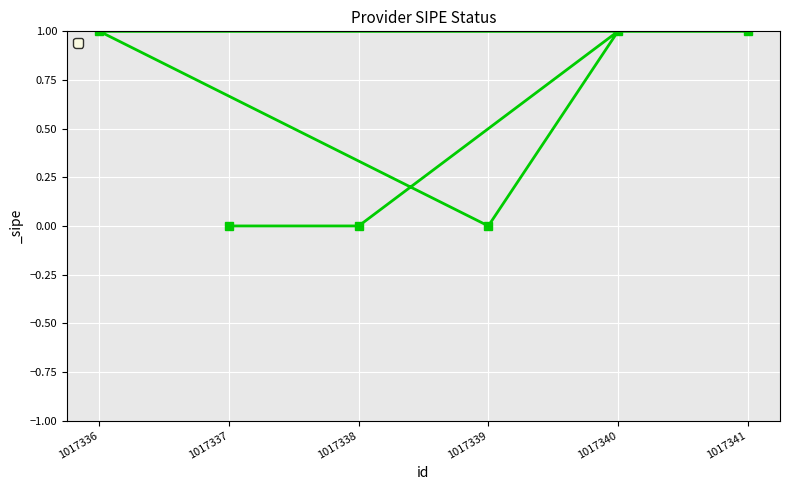

Reading right to left, transcribe all the data shown in this chart.

1017341=1	1017340=1	1017339=0	1017338=0	1017337=0	1017336=1